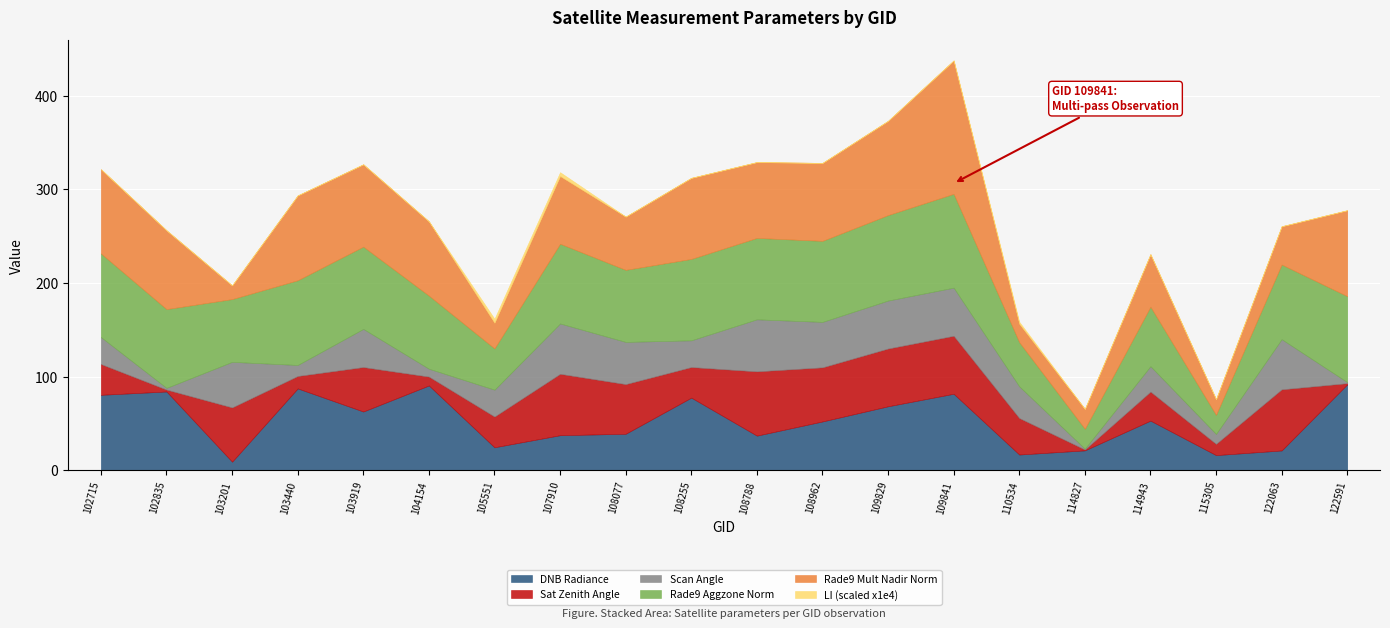

Is the value of dnbrad at 108077 greater than the value of scan_angle at 122591?

Yes